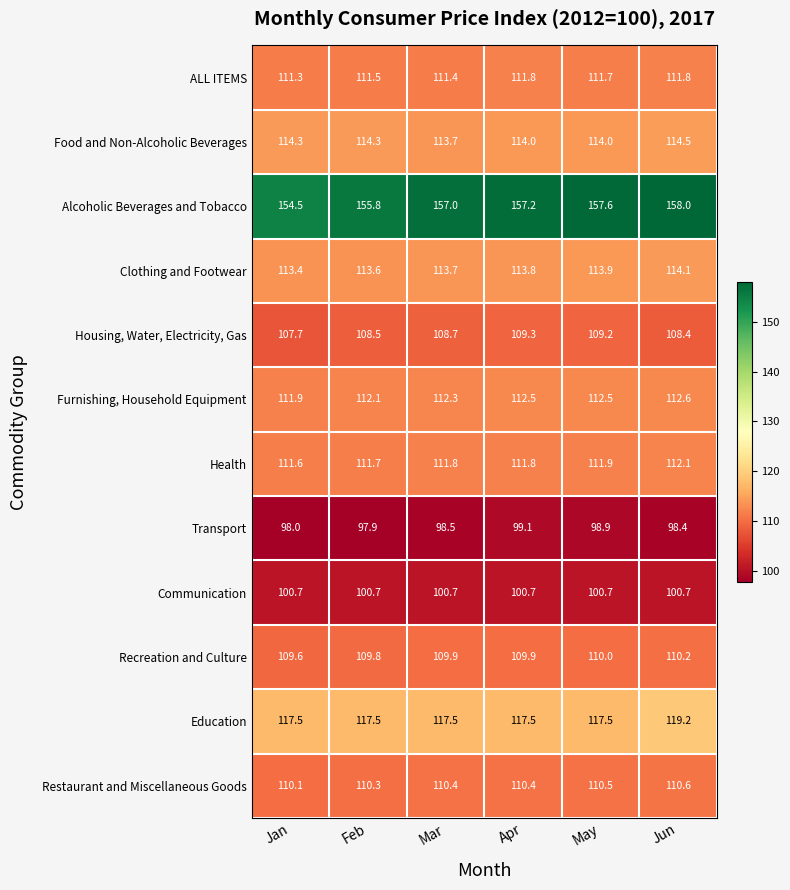

True or false: Transport has a value of 35.8 at May.

False